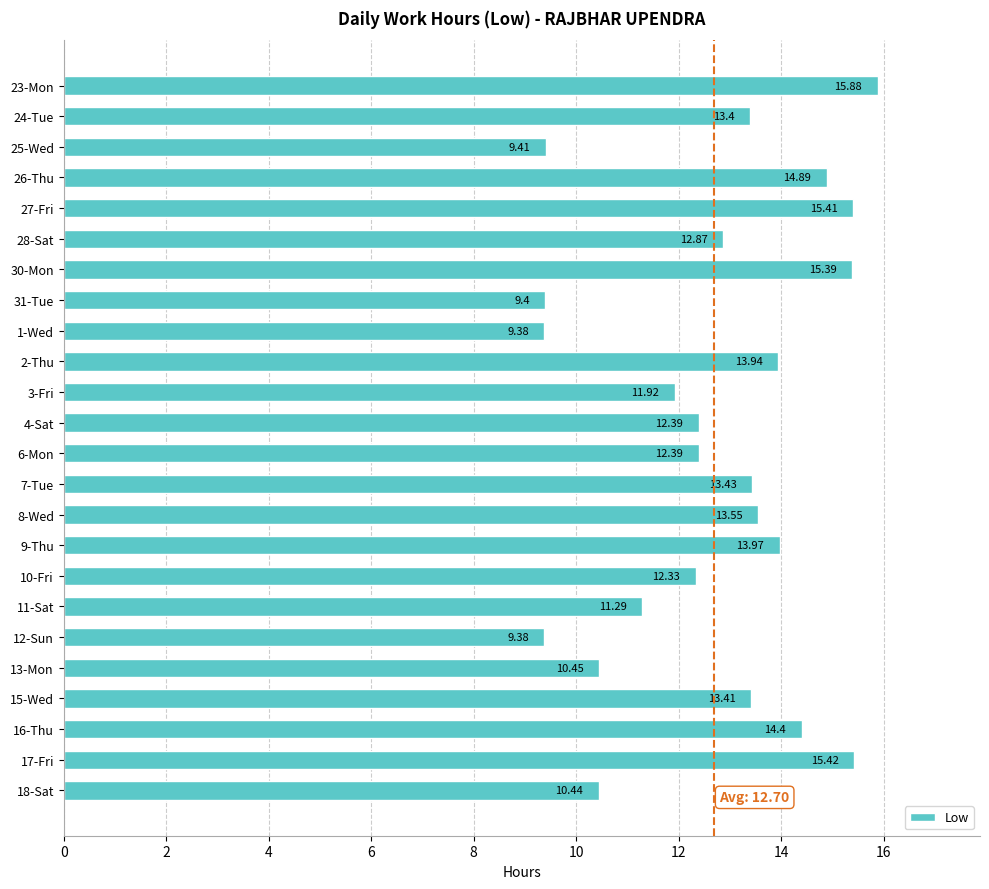

How many categories are shown in the chart?

24